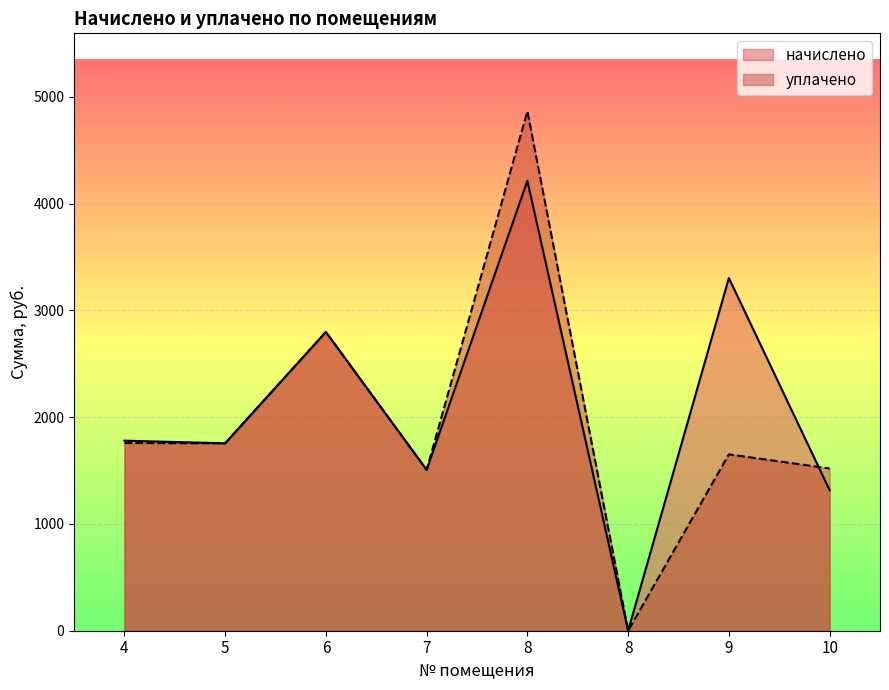

In уплачено, how many points are higher than both neighbors (excluding endpoints)?

3